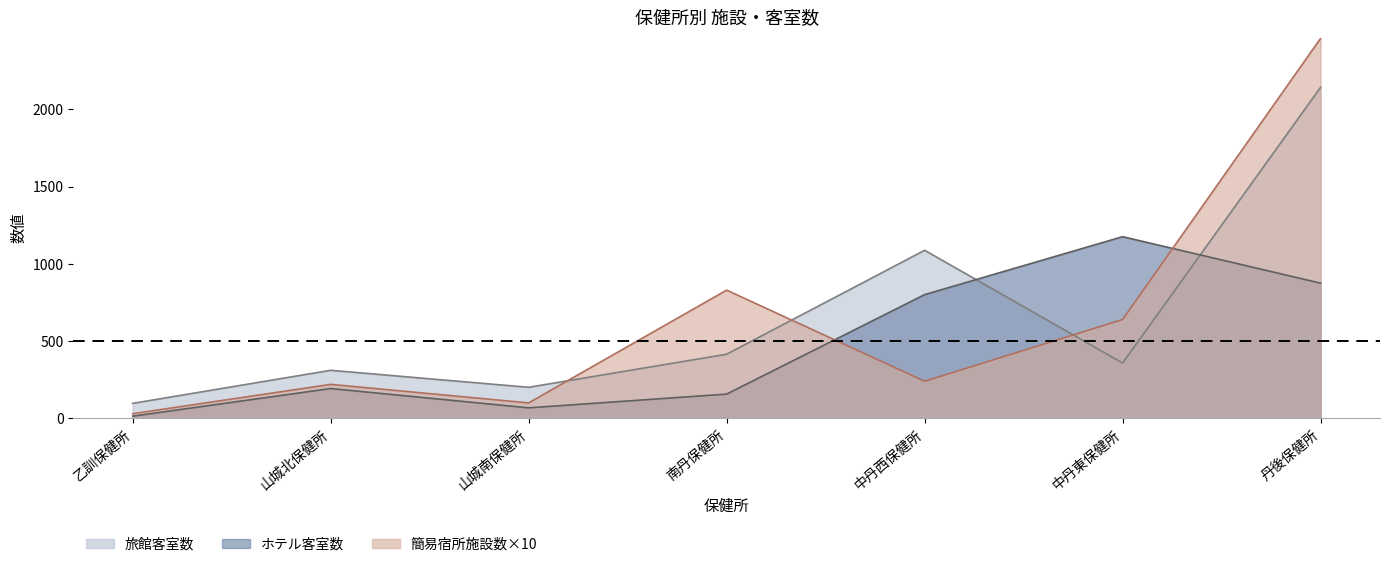

Which series has the largest range (max minus min)?

簡易宿所施設数×10